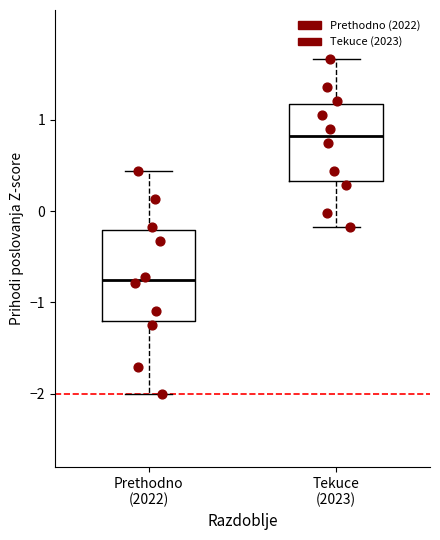

Reading left to right, read every box against the y-axis: the position of its median line, the range the box covers, and the ends of its whiskers. The values are not printed on the chart, so give them approximately, as read against the axis.

Prethodno (2022): median -0.8, box -1.2 to -0.2, whiskers -2.0 to 0.4
Tekuce (2023): median 0.8, box 0.3 to 1.2, whiskers -0.2 to 1.7